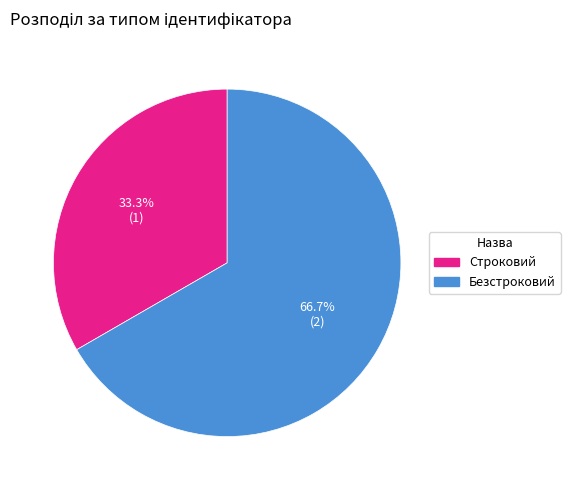

Is it true that Безстроковий is 67% of the pie?

True